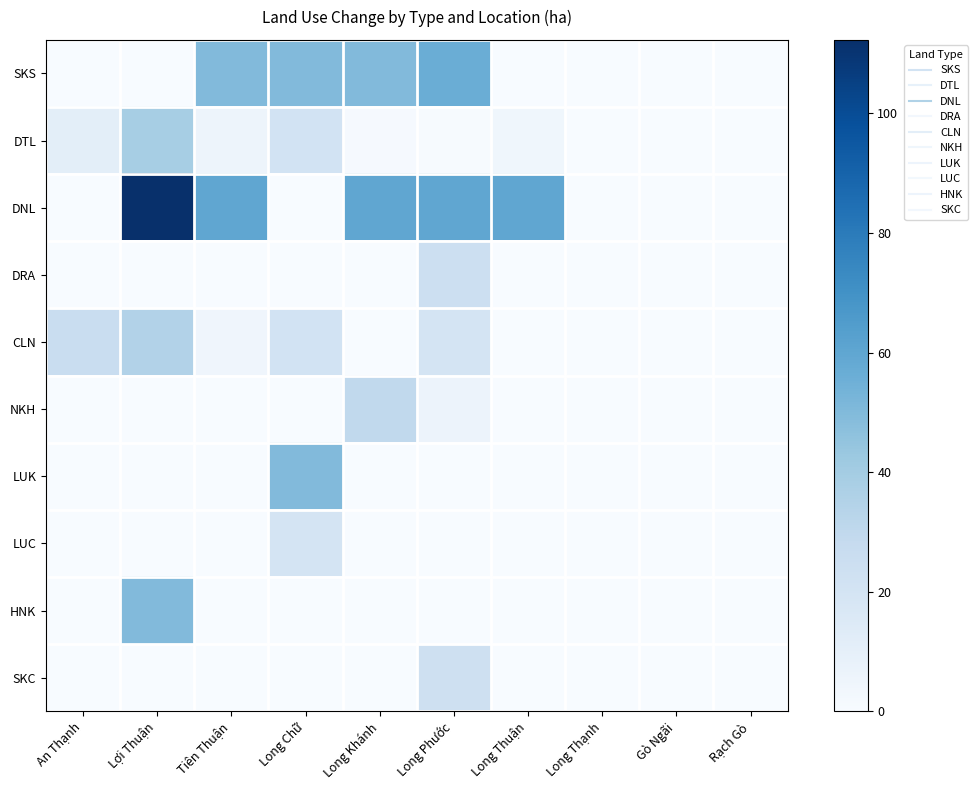

Reading left to right, extract all data points from this chart.

SKS: An Thạnh=0.0	Lợi Thuận=0.0	Tiên Thuận=50.0	Long Chữ=50.0	Long Khánh=50.0	Long Phước=56.2	Long Thuận=0.0	Long Thạnh=0.0	Gò Ngãi=0.0	Rạch Gò=0.0
DTL: An Thạnh=11.2	Lợi Thuận=39.0	Tiên Thuận=5.3	Long Chữ=20.9	Long Khánh=1.2	Long Phước=0.8	Long Thuận=4.0	Long Thạnh=0.0	Gò Ngãi=0.0	Rạch Gò=0.0
DNL: An Thạnh=0.0	Lợi Thuận=112.3	Tiên Thuận=60.0	Long Chữ=0.0	Long Khánh=60.0	Long Phước=60.0	Long Thuận=60.0	Long Thạnh=0.0	Gò Ngãi=0.0	Rạch Gò=0.0
DRA: An Thạnh=0.0	Lợi Thuận=0.0	Tiên Thuận=0.0	Long Chữ=0.0	Long Khánh=0.0	Long Phước=24.5	Long Thuận=0.0	Long Thạnh=0.0	Gò Ngãi=0.0	Rạch Gò=0.0
CLN: An Thạnh=26.0	Lợi Thuận=34.9	Tiên Thuận=4.8	Long Chữ=20.9	Long Khánh=0.0	Long Phước=20.0	Long Thuận=0.0	Long Thạnh=0.0	Gò Ngãi=0.0	Rạch Gò=0.0
NKH: An Thạnh=0.0	Lợi Thuận=0.0	Tiên Thuận=0.0	Long Chữ=0.0	Long Khánh=29.8	Long Phước=6.2	Long Thuận=0.0	Long Thạnh=0.0	Gò Ngãi=0.0	Rạch Gò=0.0
LUK: An Thạnh=0.0	Lợi Thuận=0.0	Tiên Thuận=0.0	Long Chữ=50.0	Long Khánh=0.0	Long Phước=0.0	Long Thuận=0.0	Long Thạnh=0.0	Gò Ngãi=0.0	Rạch Gò=0.0
LUC: An Thạnh=0.0	Lợi Thuận=0.0	Tiên Thuận=0.0	Long Chữ=20.0	Long Khánh=0.0	Long Phước=0.0	Long Thuận=0.0	Long Thạnh=0.0	Gò Ngãi=0.0	Rạch Gò=0.0
HNK: An Thạnh=0.0	Lợi Thuận=50.0	Tiên Thuận=0.0	Long Chữ=0.0	Long Khánh=0.0	Long Phước=0.0	Long Thuận=0.0	Long Thạnh=0.0	Gò Ngãi=0.0	Rạch Gò=0.0
SKC: An Thạnh=0.0	Lợi Thuận=0.0	Tiên Thuận=0.0	Long Chữ=0.0	Long Khánh=0.0	Long Phước=23.5	Long Thuận=0.0	Long Thạnh=0.0	Gò Ngãi=0.0	Rạch Gò=0.0